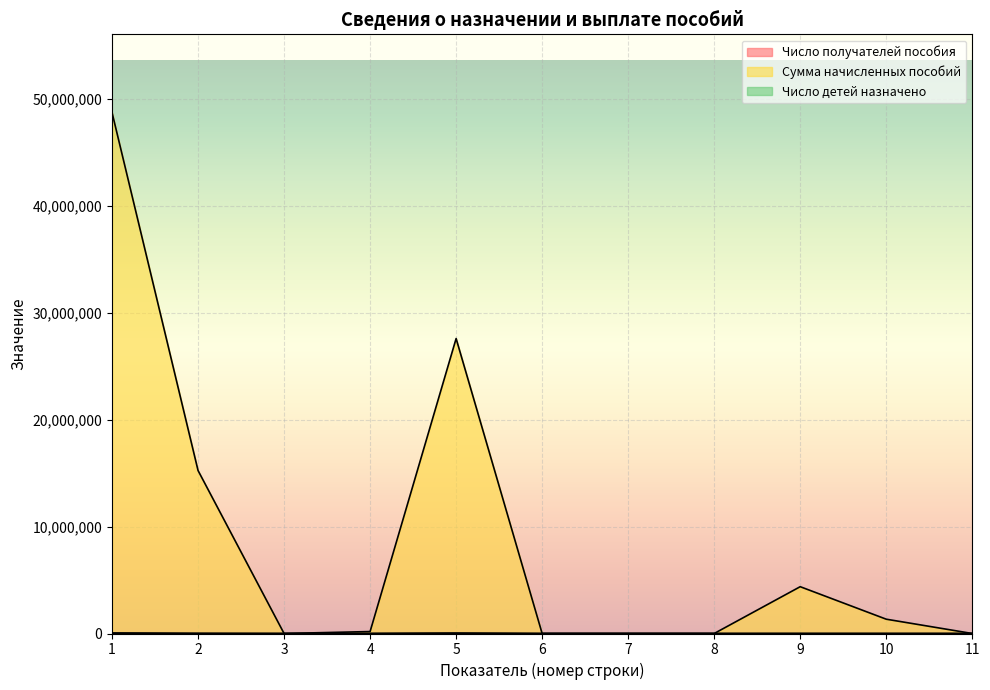

Which has a higher value, 5 or 9?

5